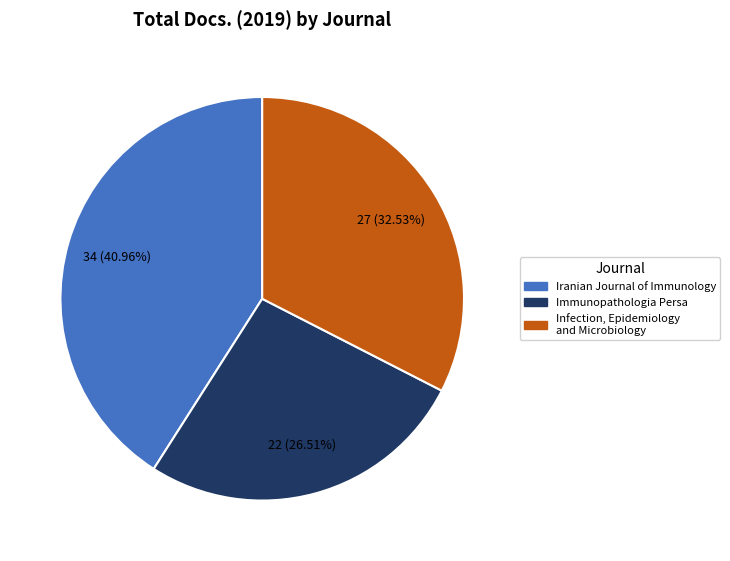

To the nearest percent, what is the difference between the largest and smallest slice percentages?

14%